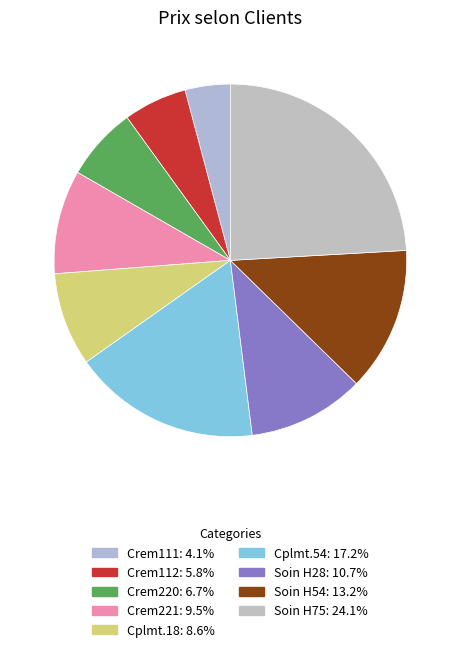

Count the number of slices in the pie.

9